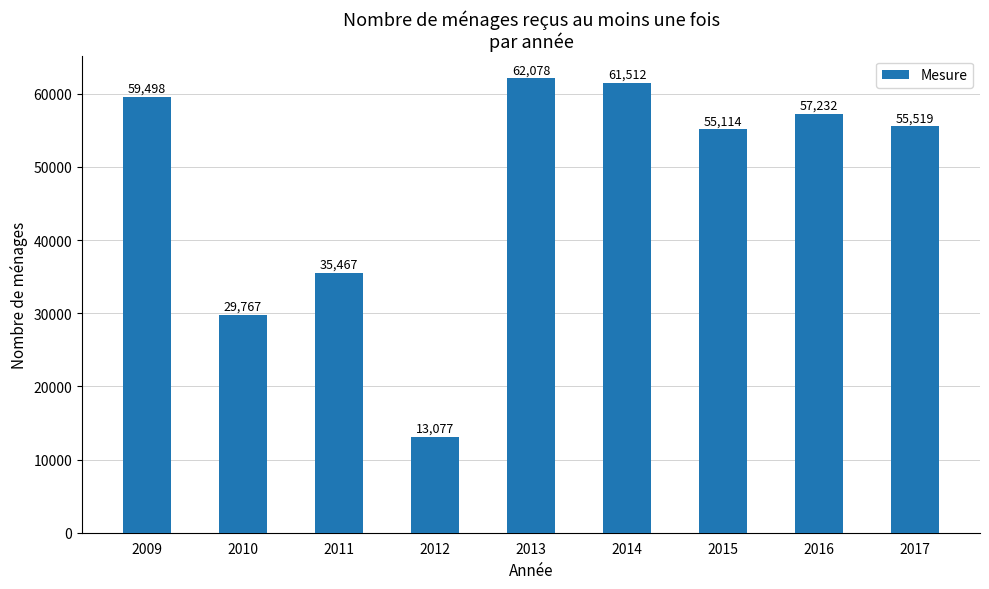

Reading left to right, extract all data points from this chart.

2009=59498	2010=29767	2011=35467	2012=13077	2013=62078	2014=61512	2015=55114	2016=57232	2017=55519